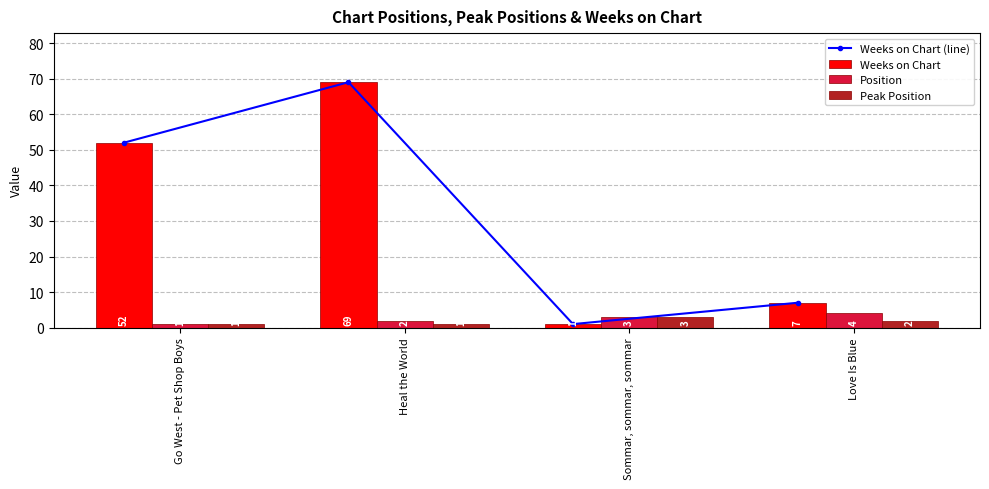

What is the approximate value of Weeks on Chart at Heal the World?

69